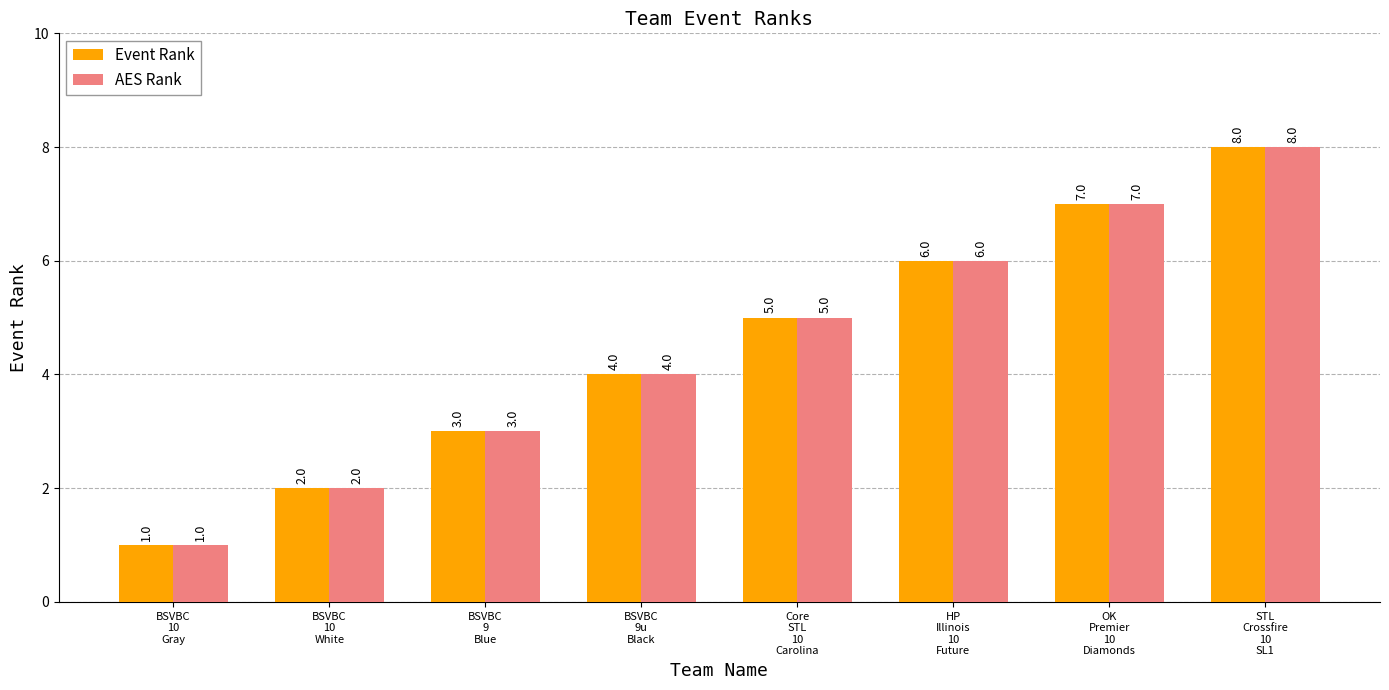

Rank the categories by AES Rank value from lowest to highest.

BSVBC
10
Gray, BSVBC
10
White, BSVBC
9
Blue, BSVBC
9u
Black, Core
STL
10
Carolina, HP
Illinois
10
Future, OK
Premier
10
Diamonds, STL
Crossfire
10
SL1